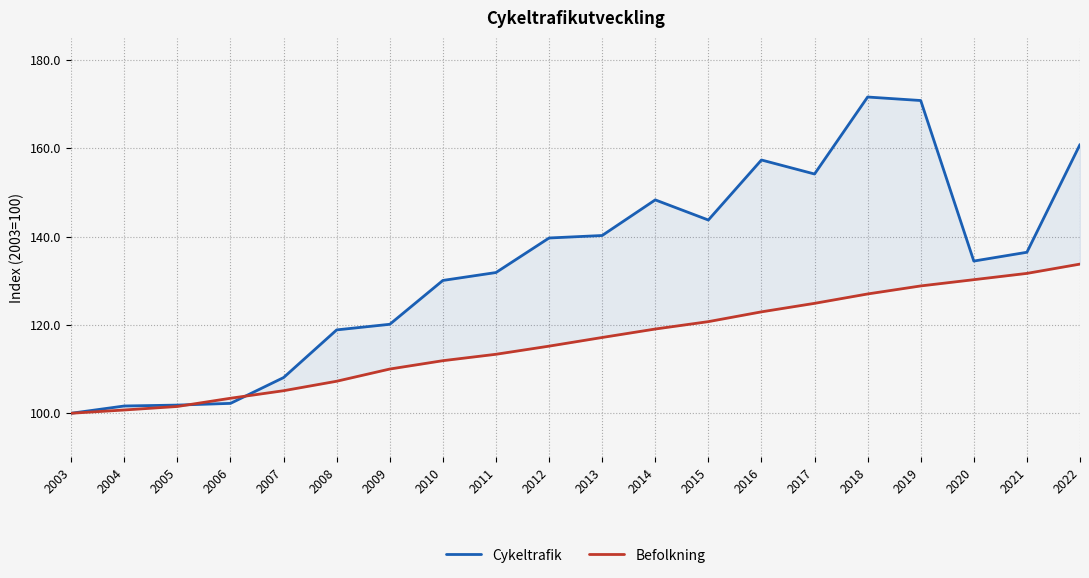

How many values in the Cykeltrafik series are below 136?

10